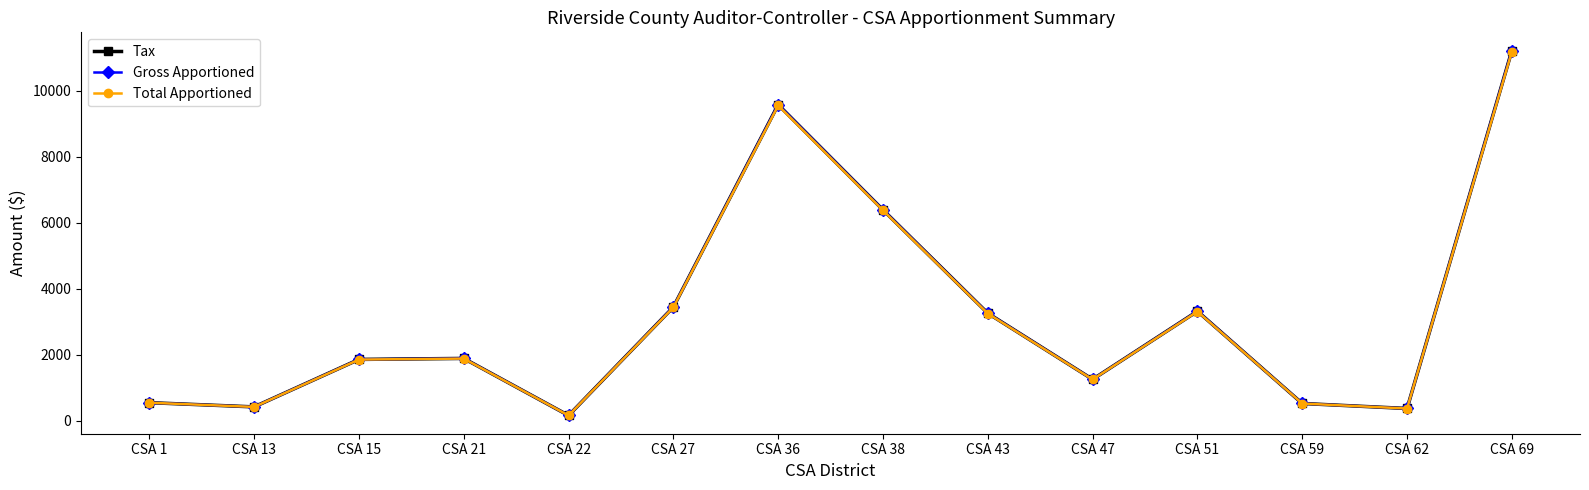

How many interior local valleys does the Total Apportioned series have?

4